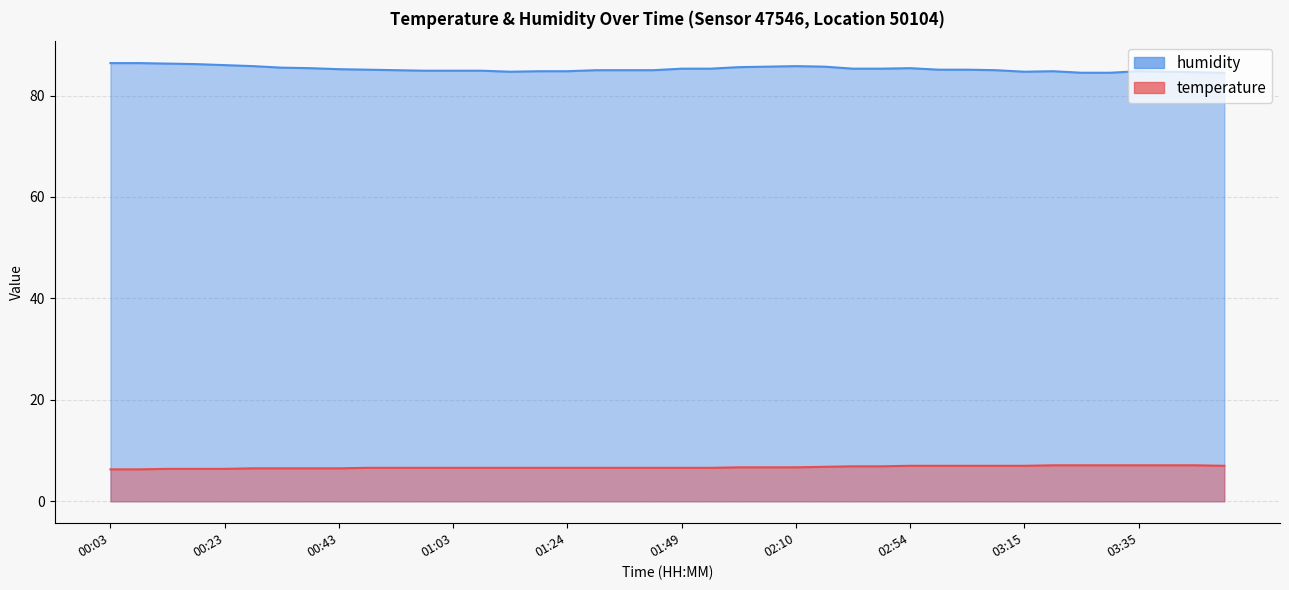

What are all the series names shown in the legend?

temperature, humidity